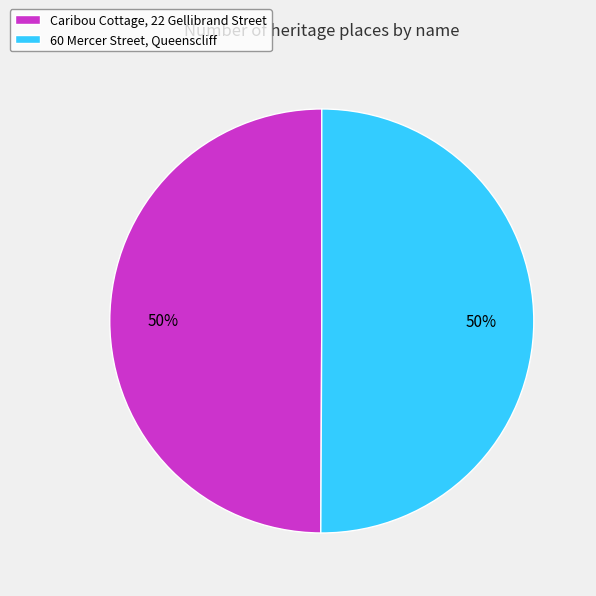

To the nearest percent, what is the average slice percentage?

50%